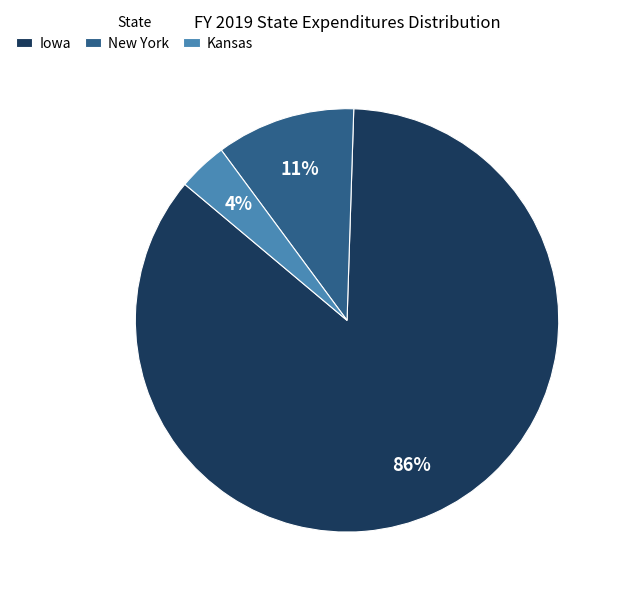

Is there any slice that represents more than half of the pie?

Yes